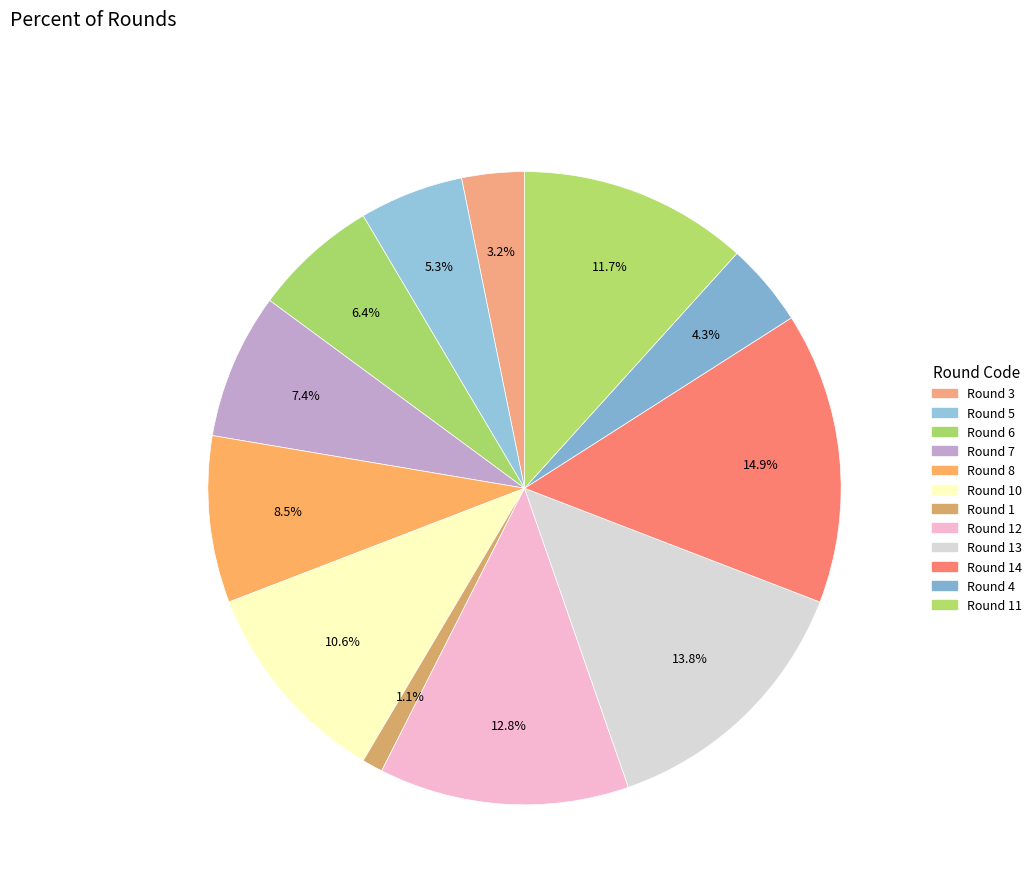

Count the number of slices in the pie.

12